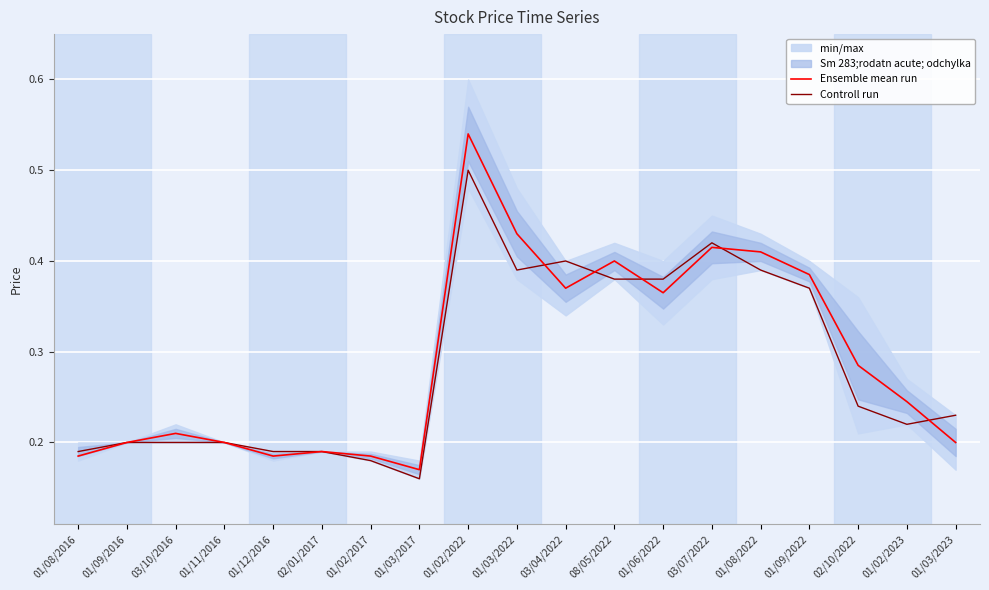

What is the label of the 2nd point from the right?

01/02/2023